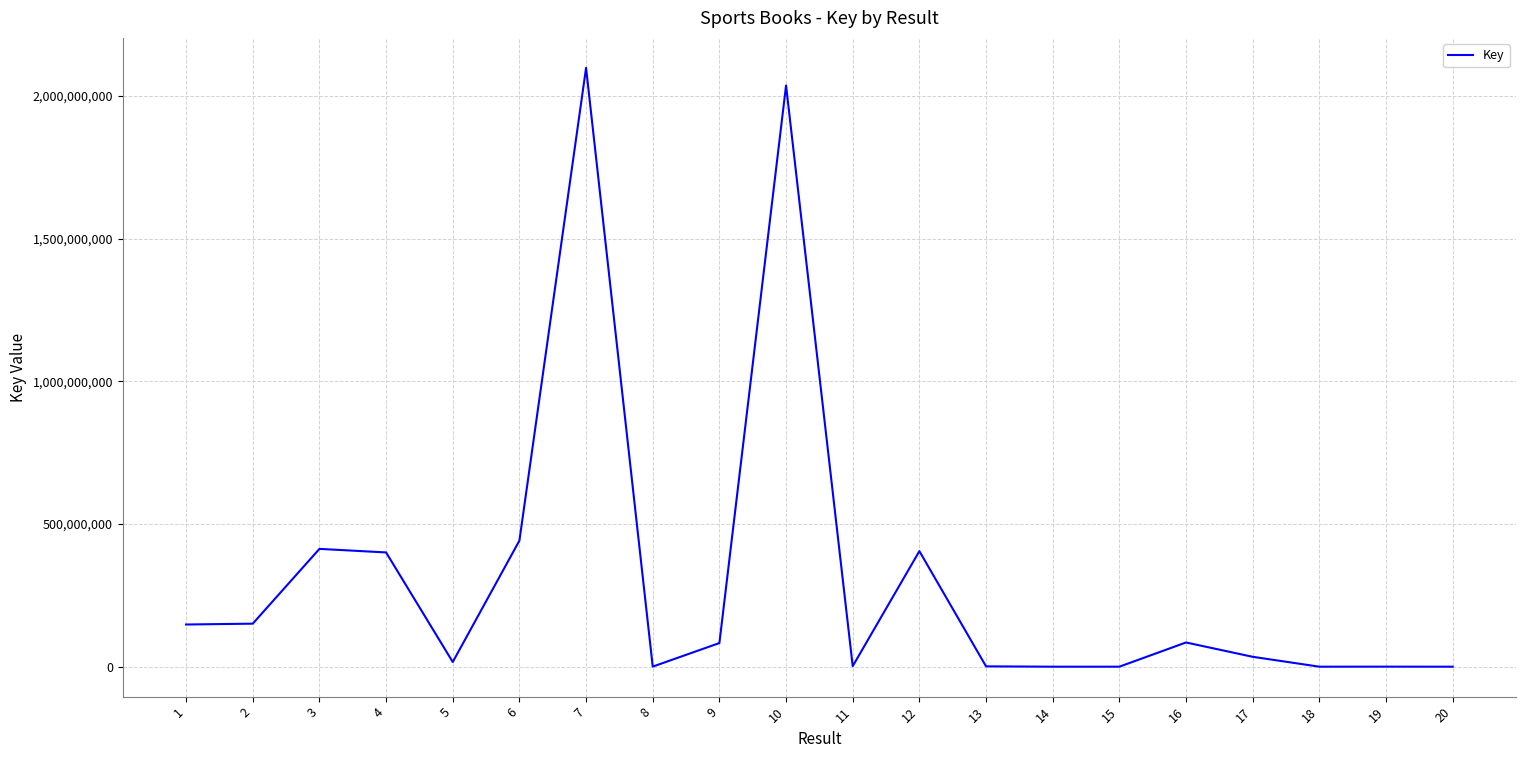

What is the maximum value shown in the chart?

2098521324